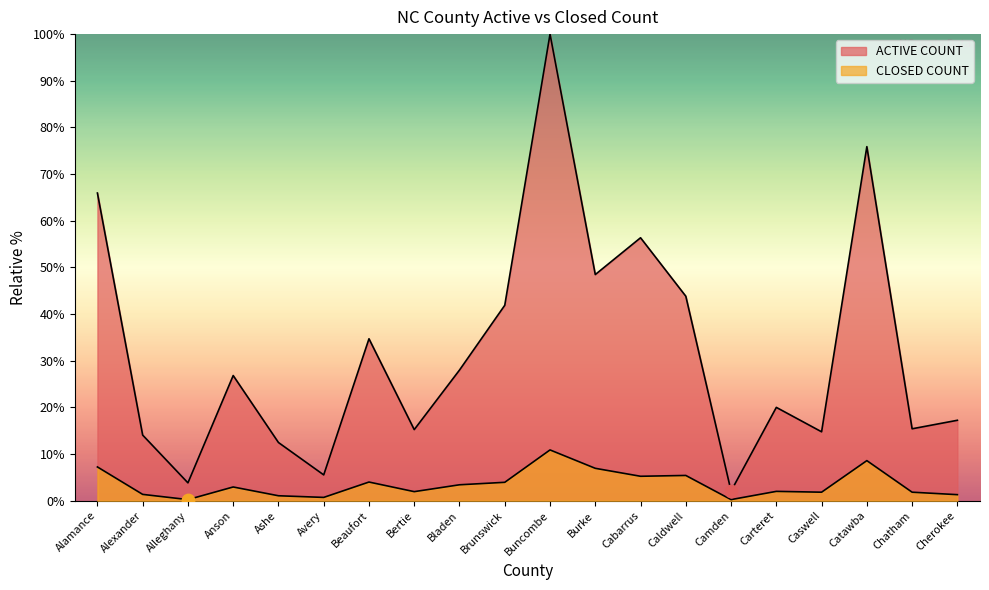

At how many categories does at least one series exceed 40?

7